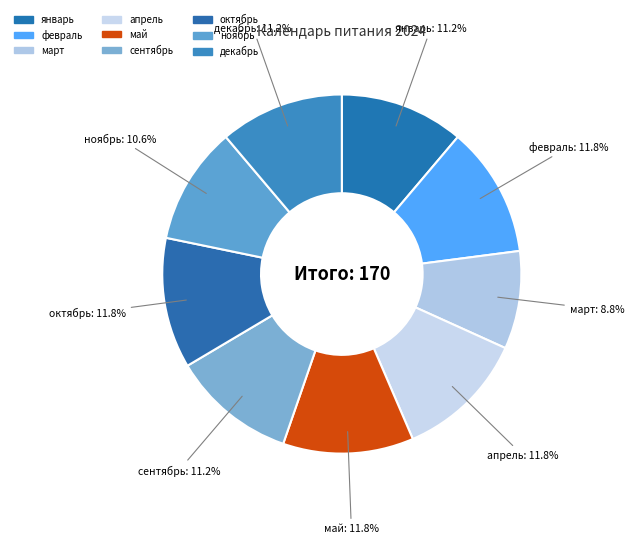

How many slices are in this pie chart?

9